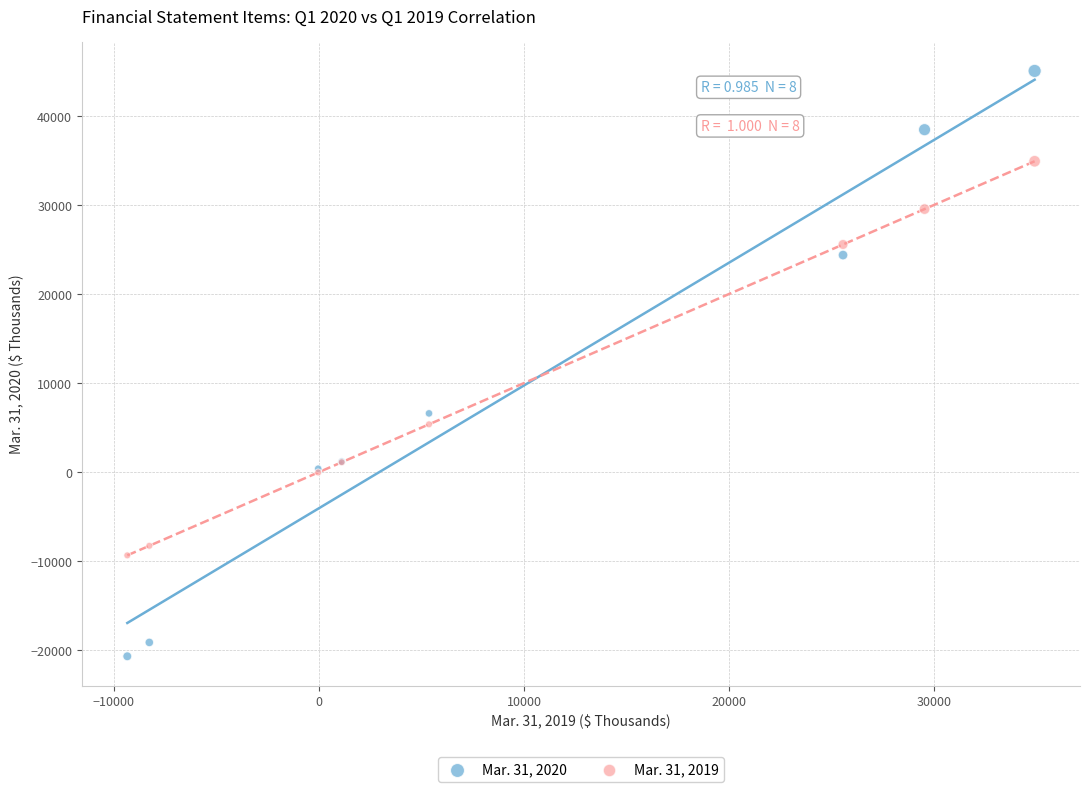

Which series reaches the minimum Y coordinate?

Mar. 31, 2020